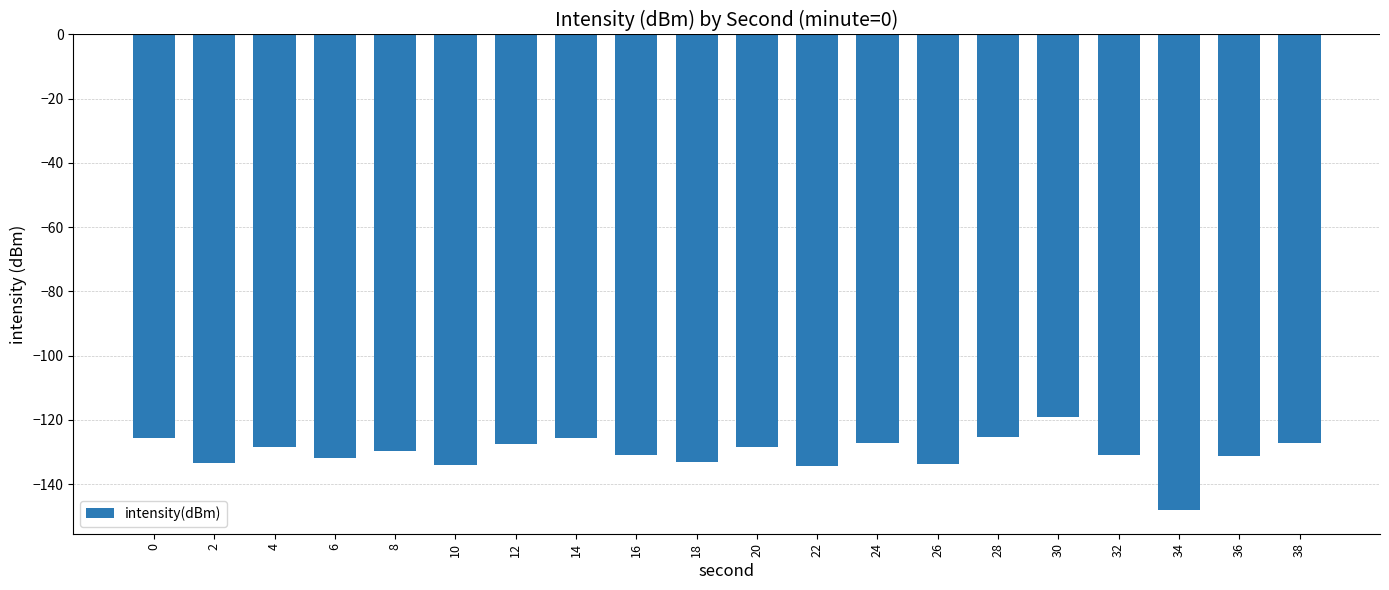

What is the difference between the values at 0 and 20?

2.8